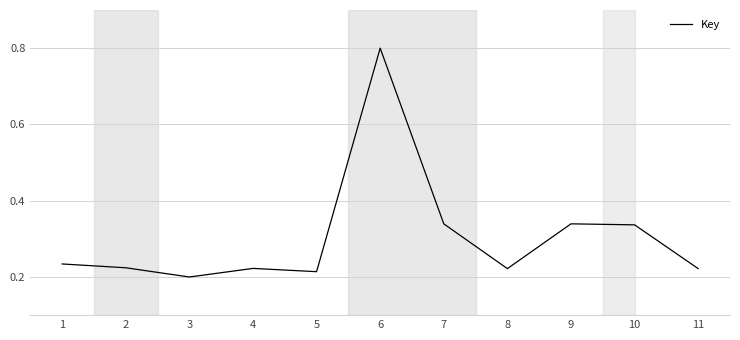

The chart shows a value of 0.3 at 8. True or false?

False